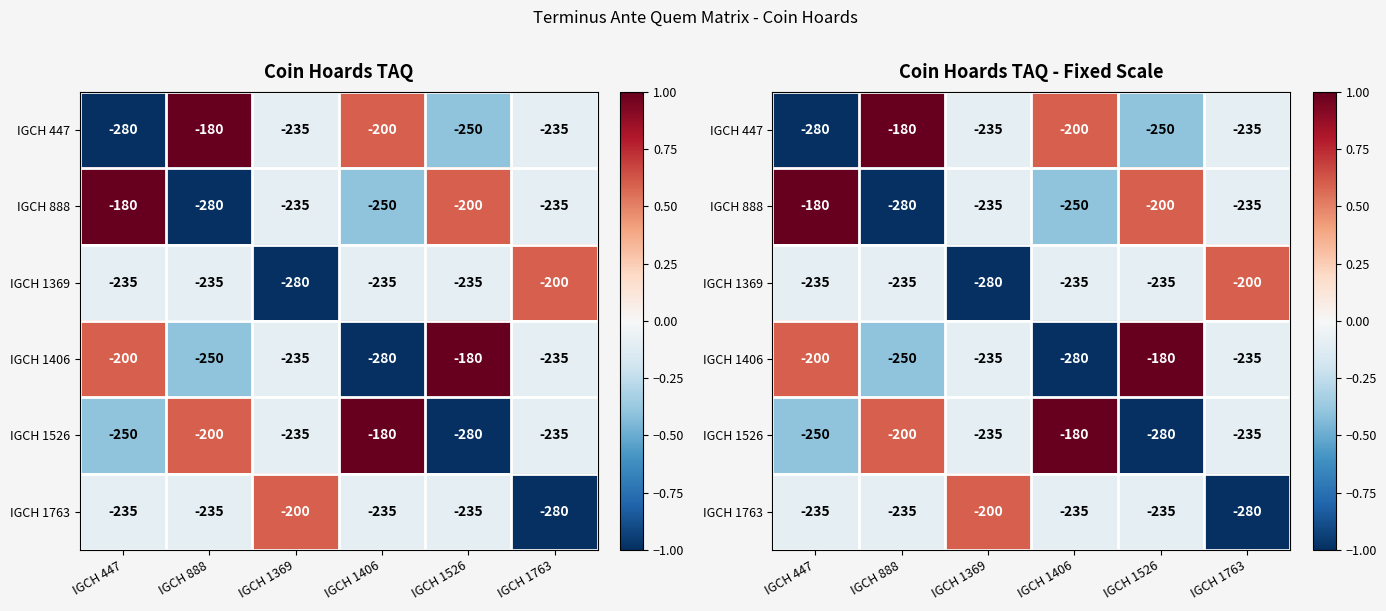

Which series changed the most between IGCH 1406 and IGCH 1763?

IGCH 1526